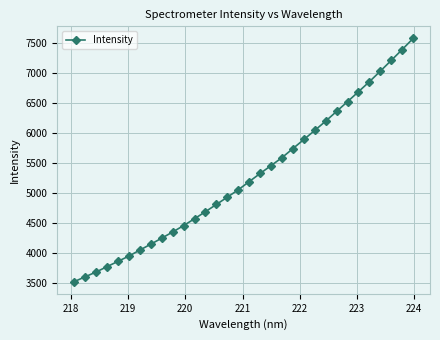

What is the average value?

5273.9